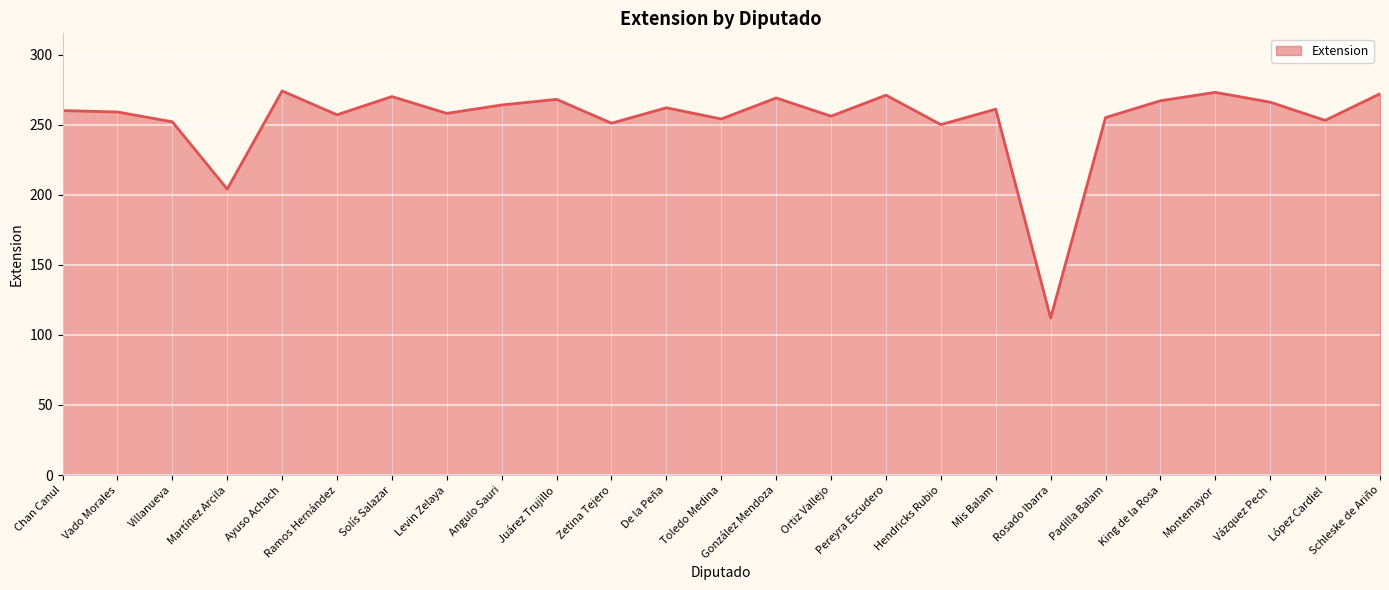

What position from the right is Levin Zelaya?

18